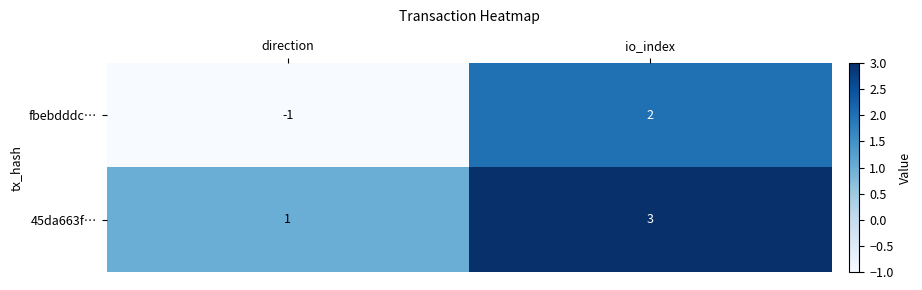

Which series changed the most between direction and io_index?

fbebdddc…